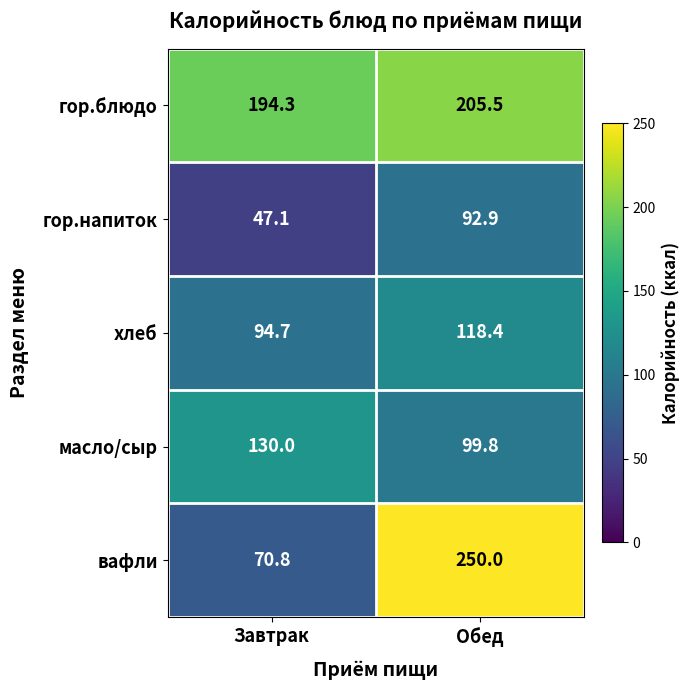

What is the difference between the хлеб values at Обед and Завтрак?

23.7